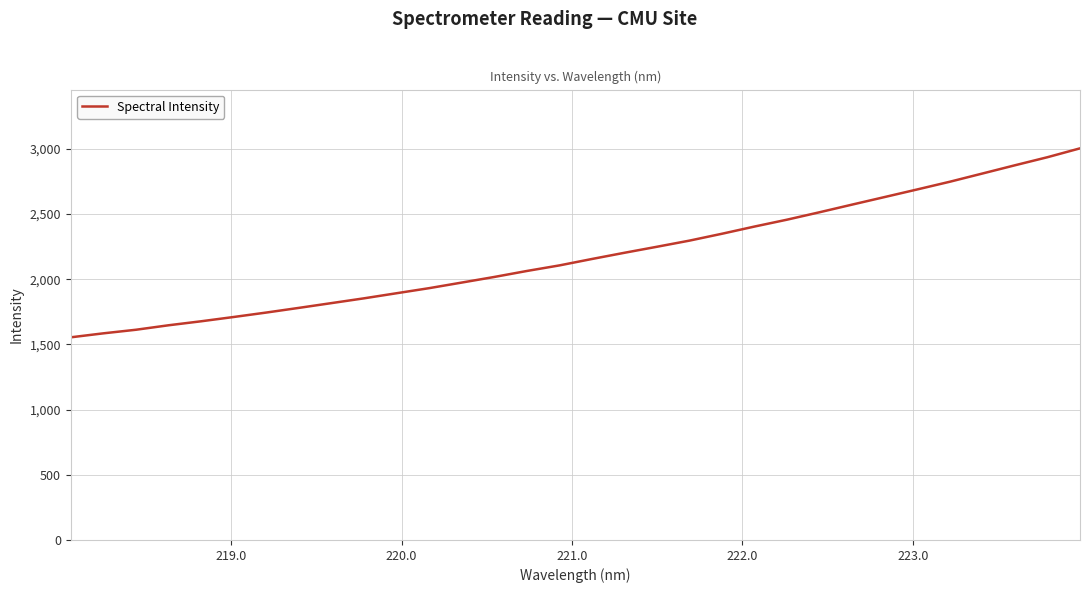

What is the smallest value displayed?

1554.1